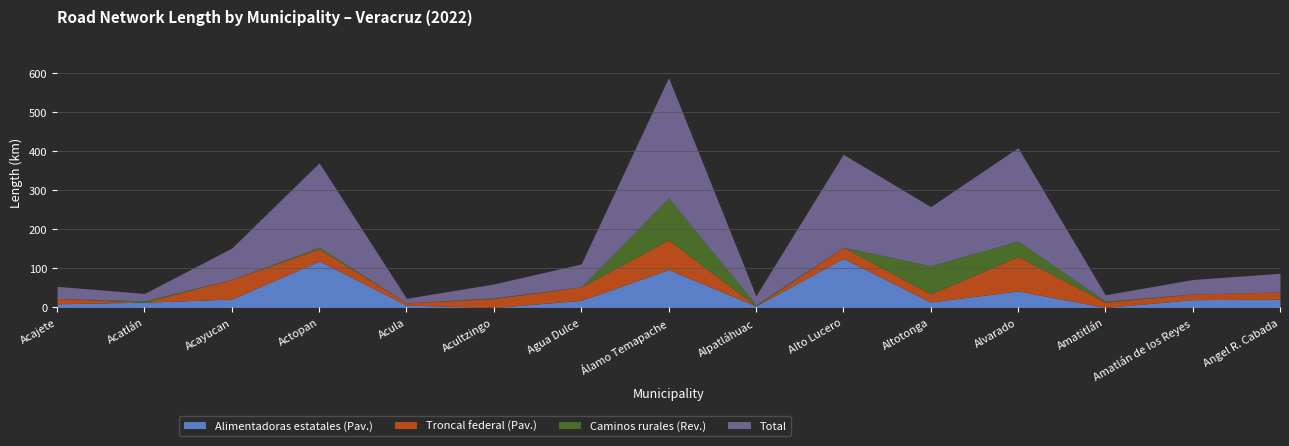

How many interior local peaks does the Total series have?

4